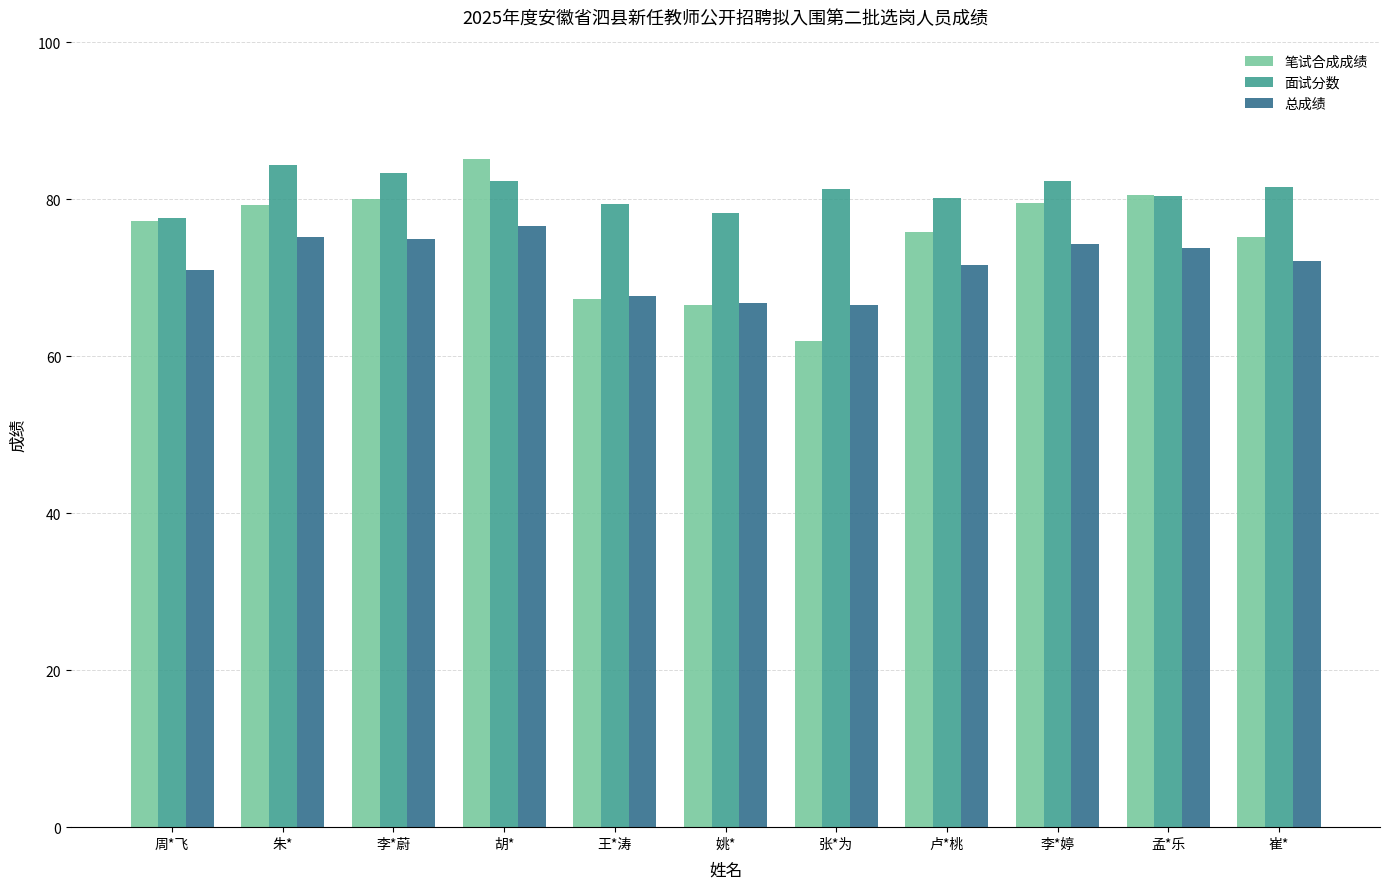

What is the minimum value shown in the chart?

62.0